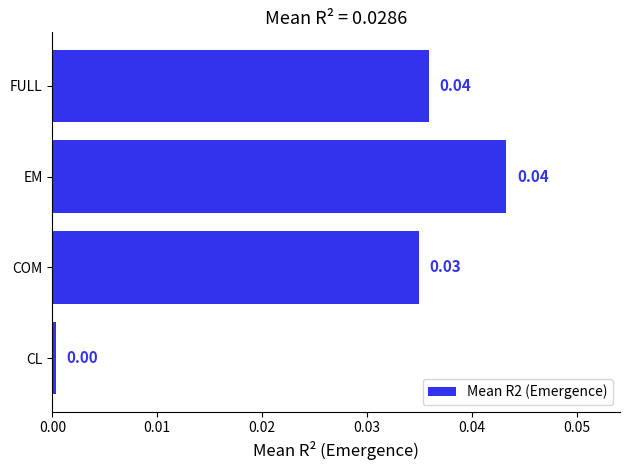

At which label is the value closest to 0?

CL